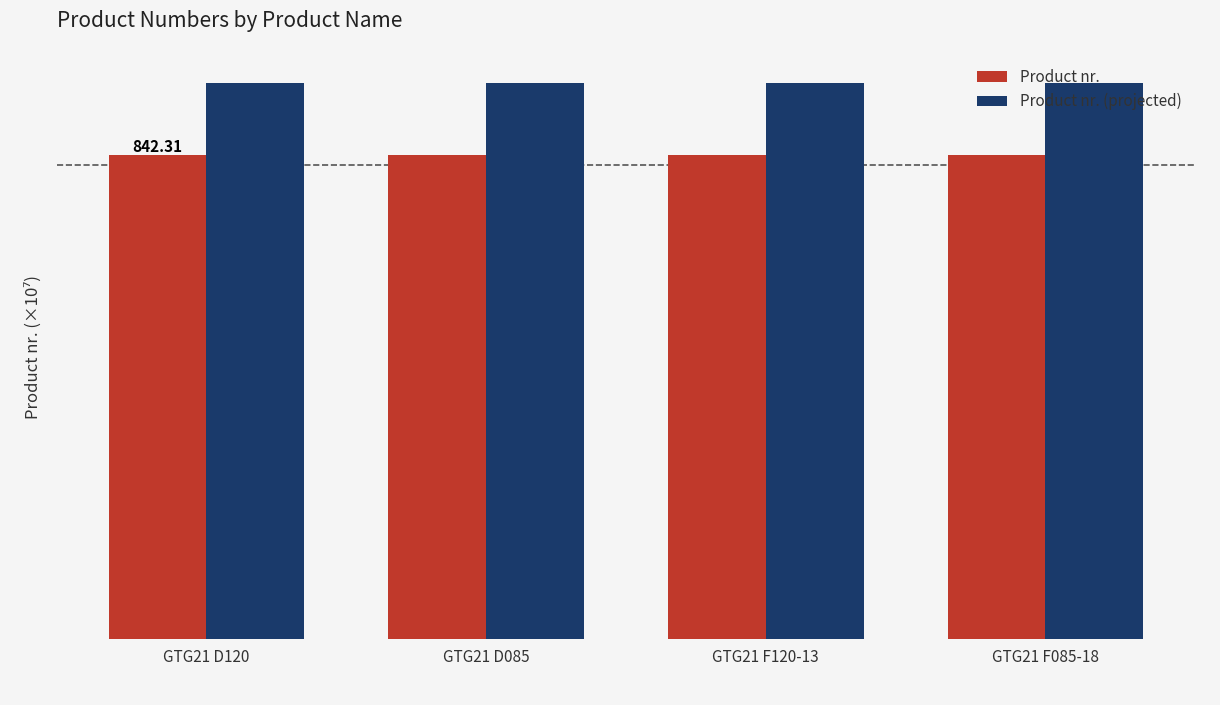

Reading left to right, what are all the values shown in this chart?

Product nr.: GTG21 D120=842.3	GTG21 D085=842.3	GTG21 F120-13=842.3	GTG21 F085-18=842.3
Product nr. (projected): GTG21 D120=968.7	GTG21 D085=968.7	GTG21 F120-13=968.7	GTG21 F085-18=968.7